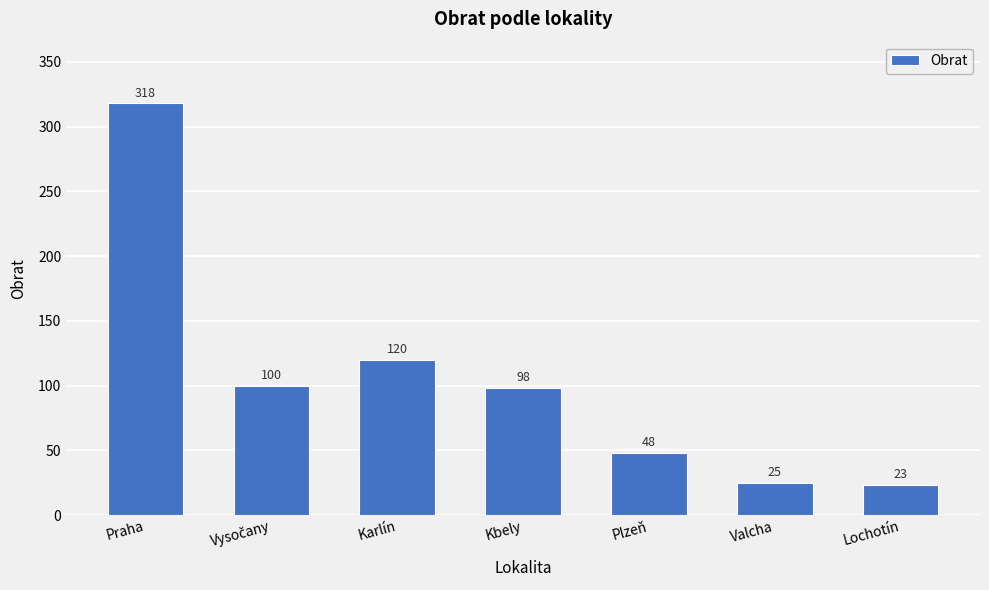

Reading left to right, extract all data points from this chart.

318	100	120	98	48	25	23